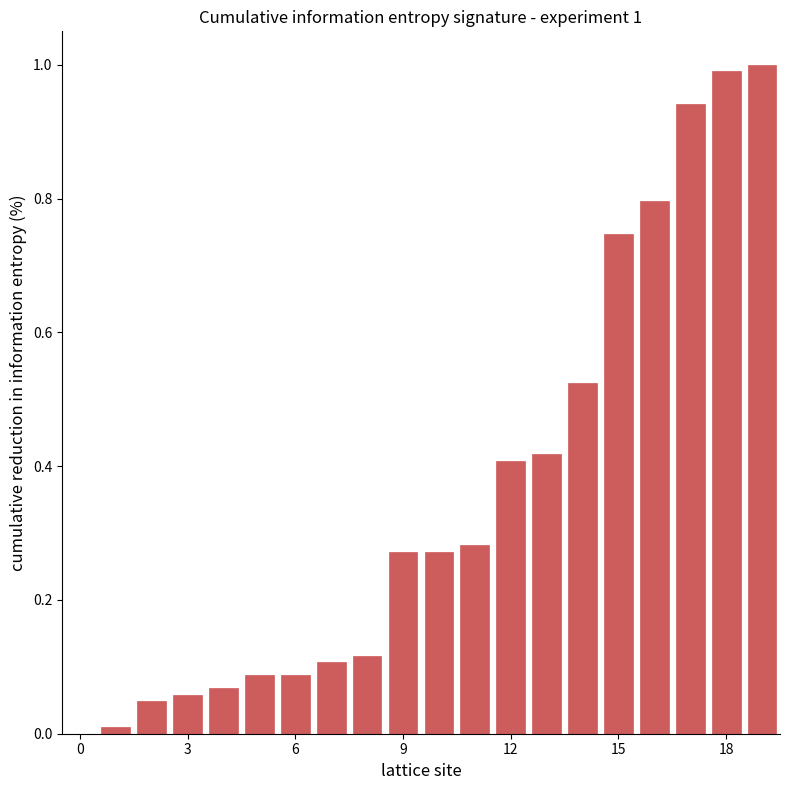

What is the sum of all values?

7.2